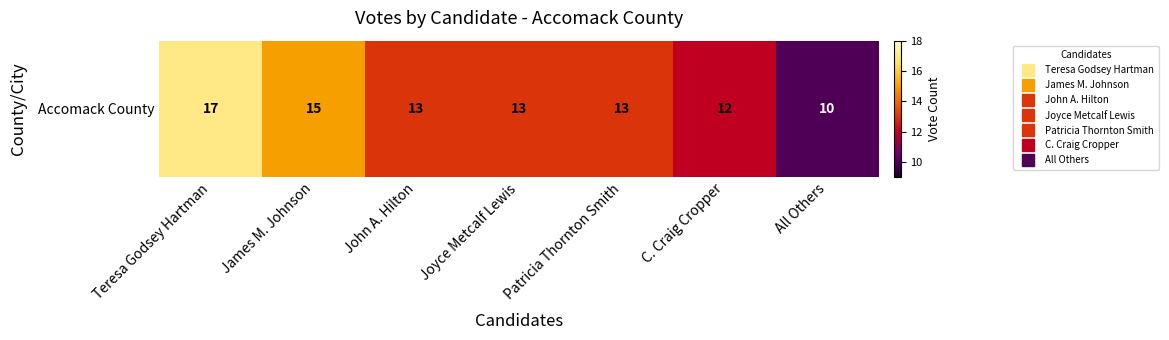

Which label corresponds to the smallest value in the chart?

All Others